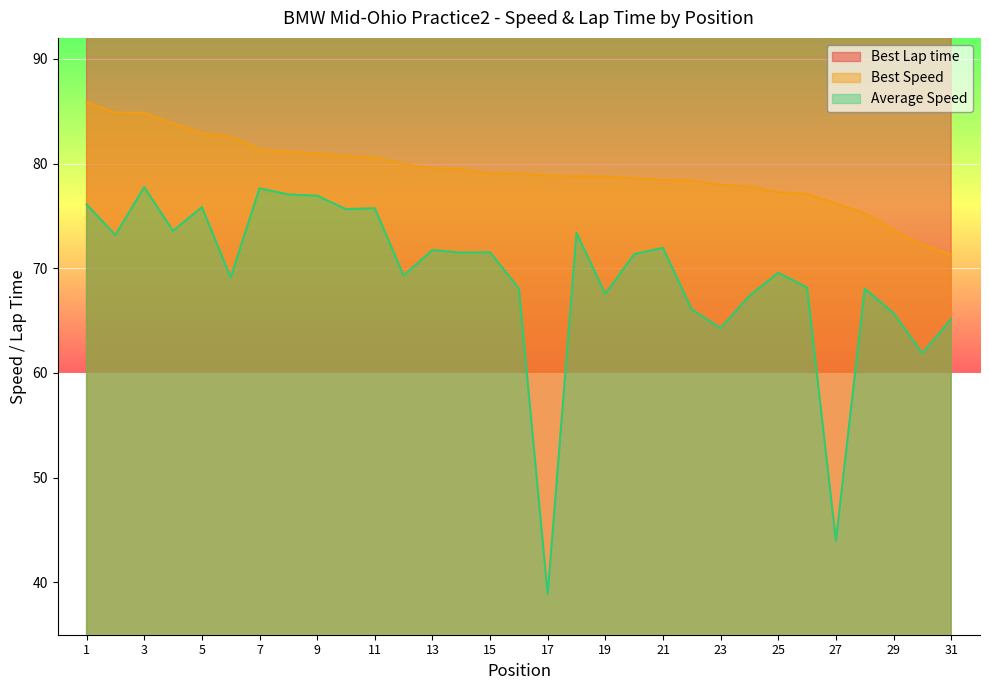

Rank the series by their maximum value, from lowest to highest.

Average Speed, Best Speed, Best Lap time